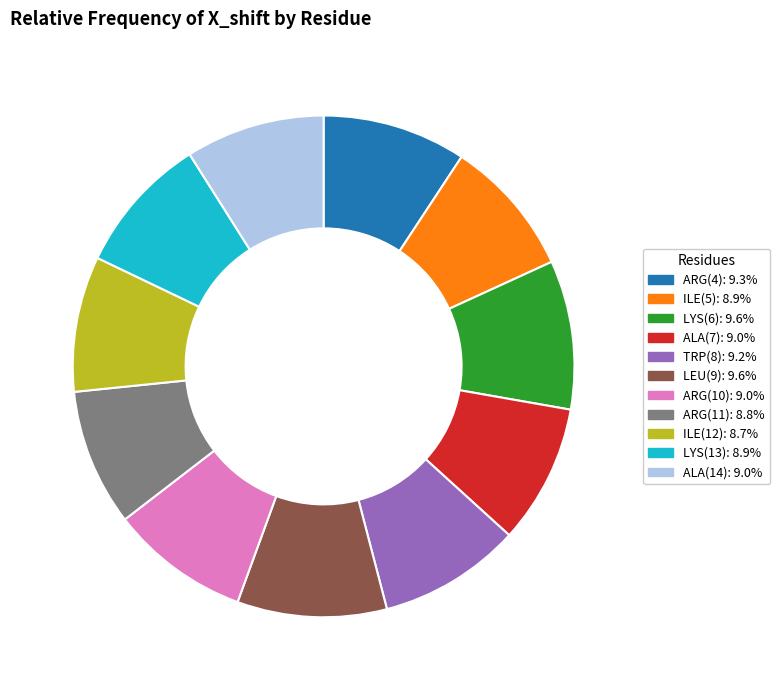

How many segments does this pie chart have?

11